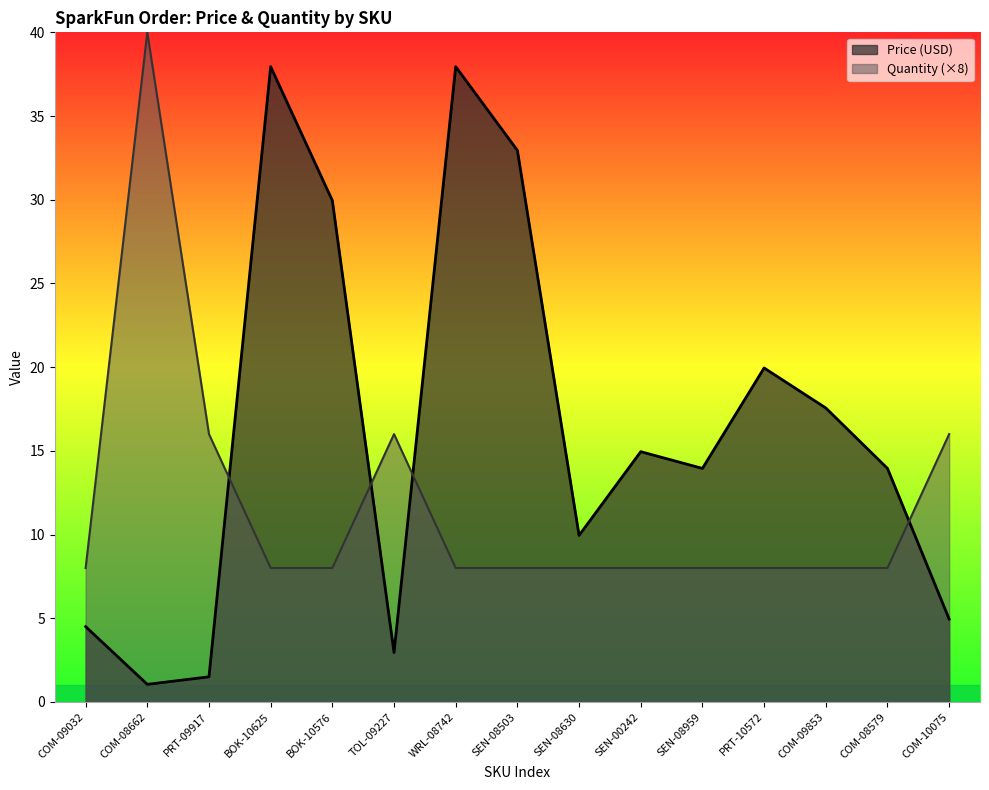

At which label is Quantity closest to 24?

PRT-09917